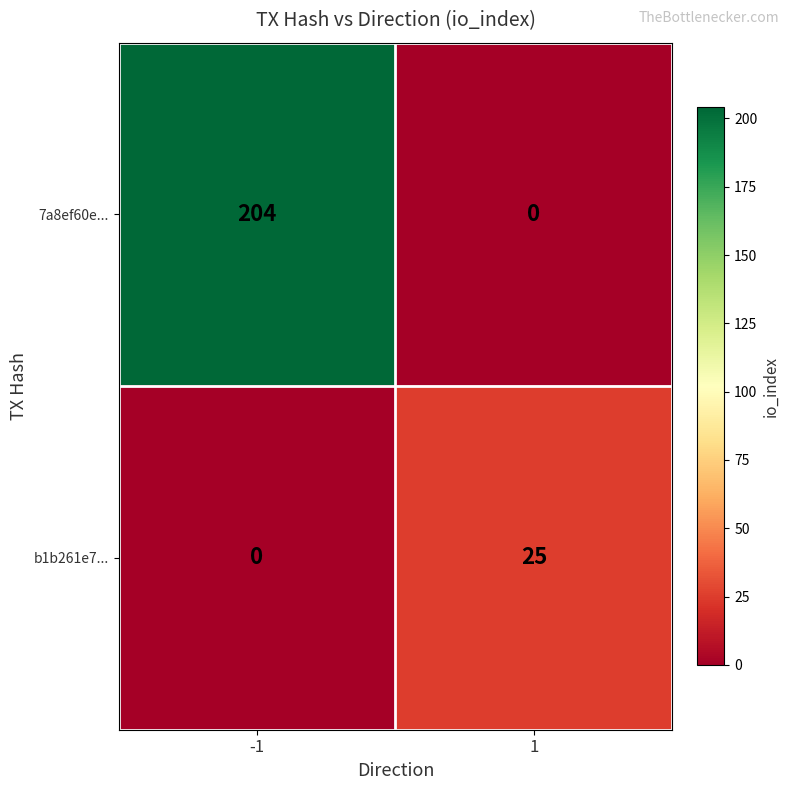

What is the sum of all b1b261e7... values?

25